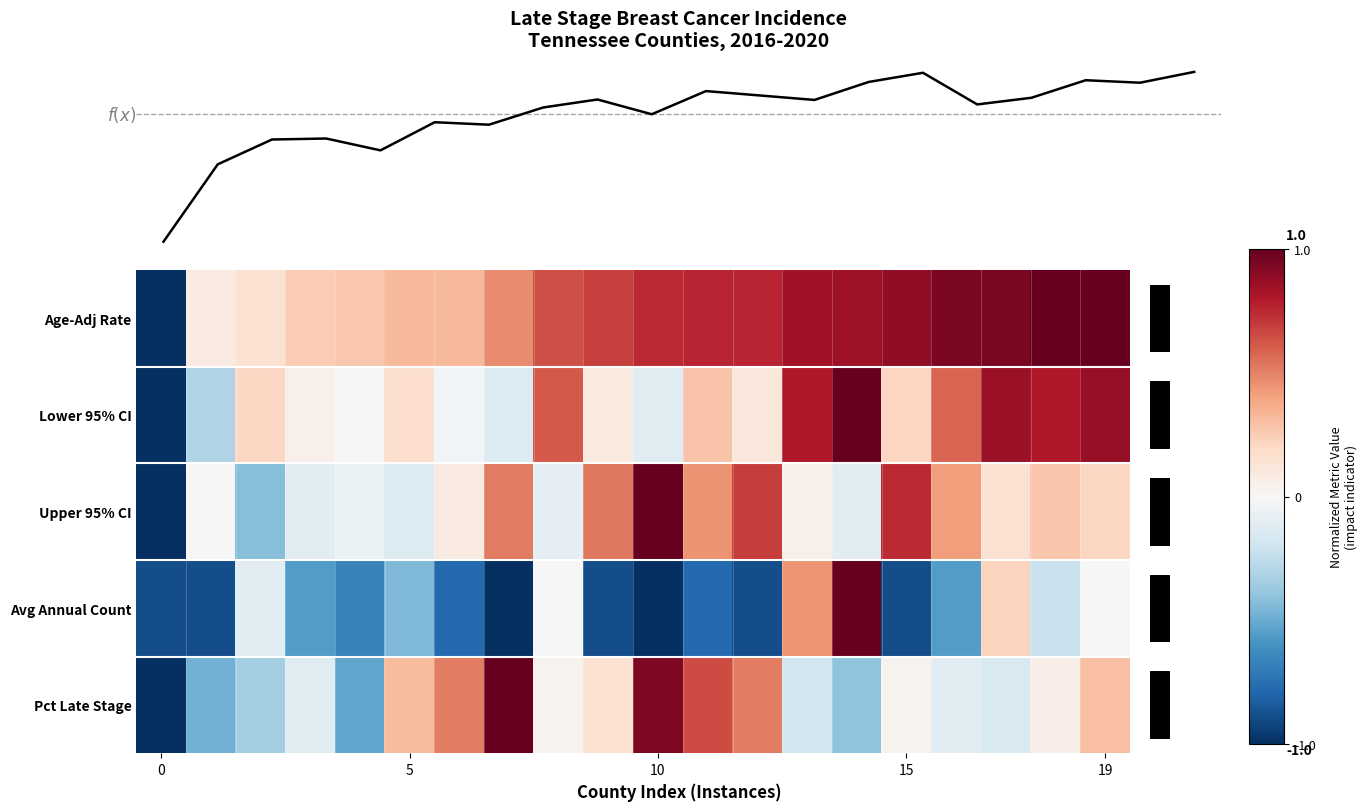

Which series has the largest range (max minus min)?

Age-Adj Rate